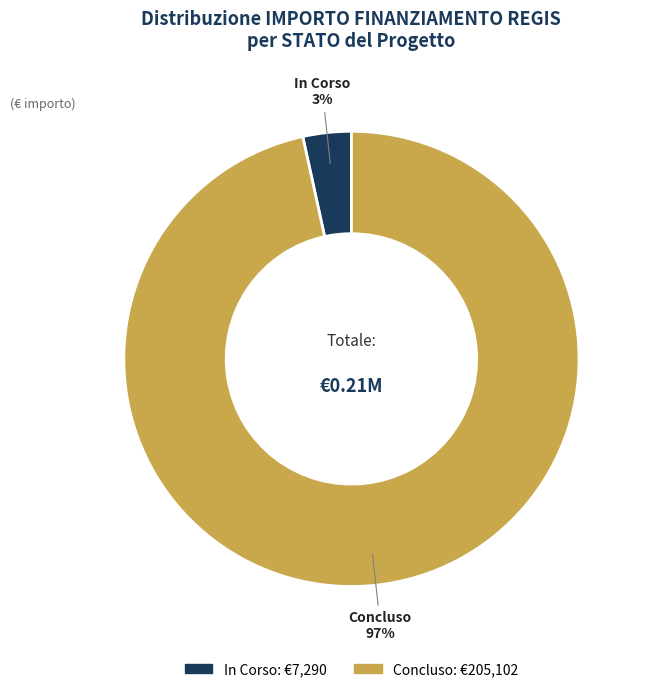

To the nearest percent, what is the average slice percentage?

50%